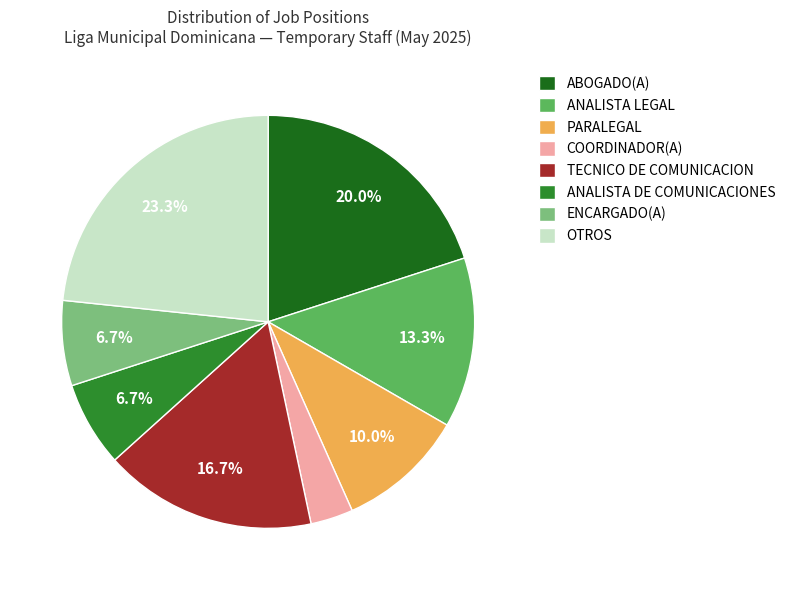

Is there any slice that represents more than half of the pie?

No